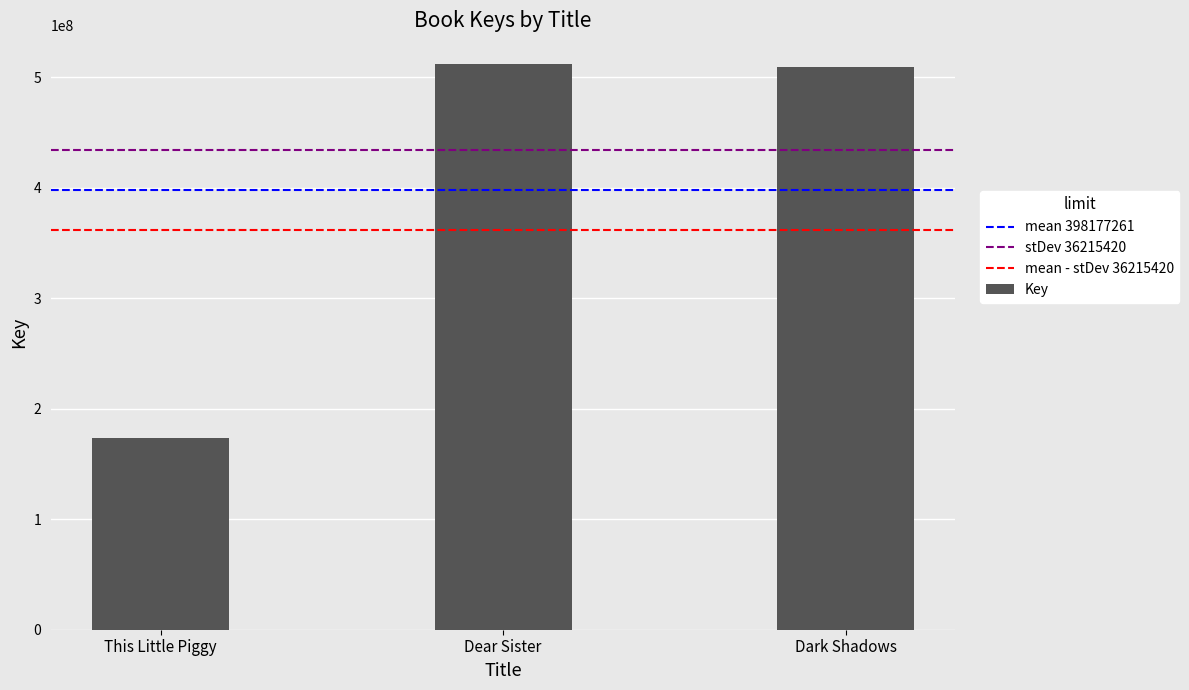

Where is the data nearest to the value 342698785?

Dark Shadows